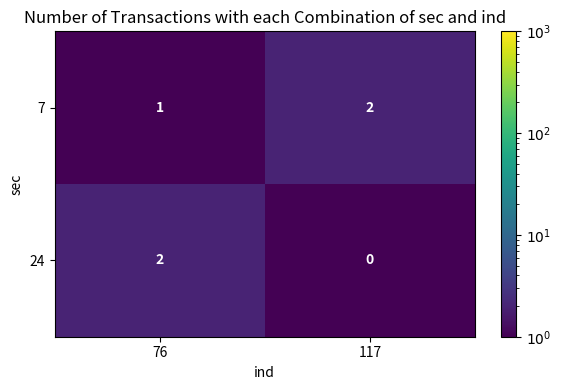

Reading right to left, transcribe all the data shown in this chart.

7: 117=2	76=1
24: 117=0	76=2